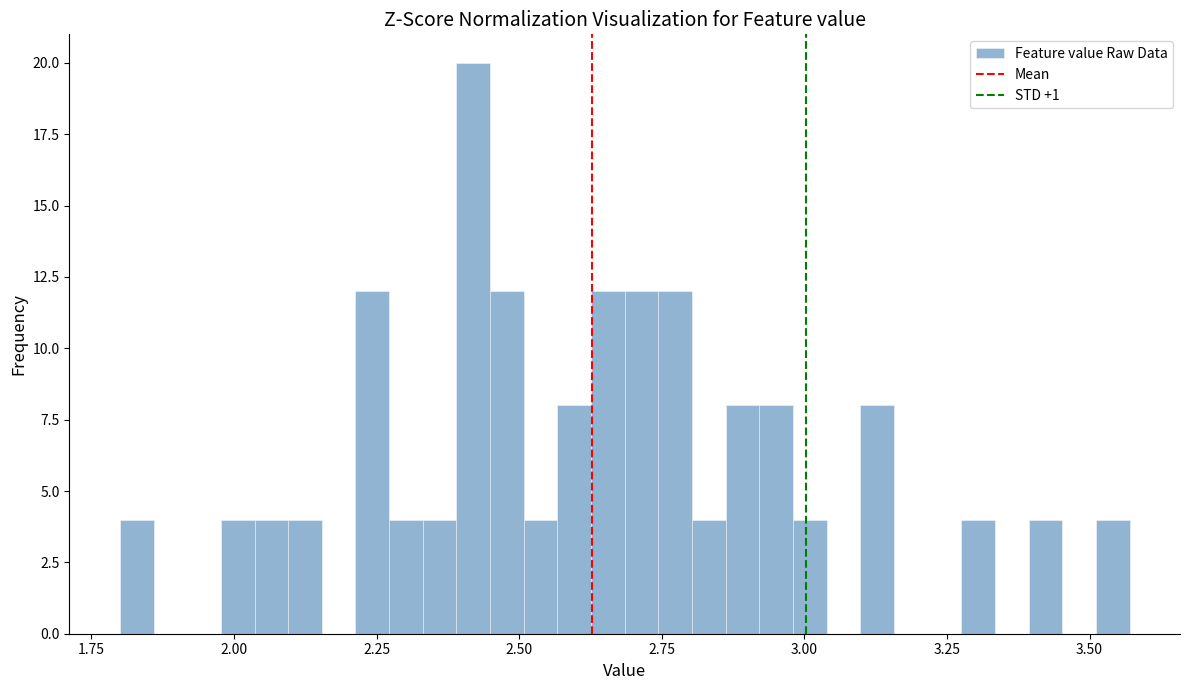

Around what value on the x-axis is the tallest bar? Give the approximate position of its centre, as read against the axis.

2.40